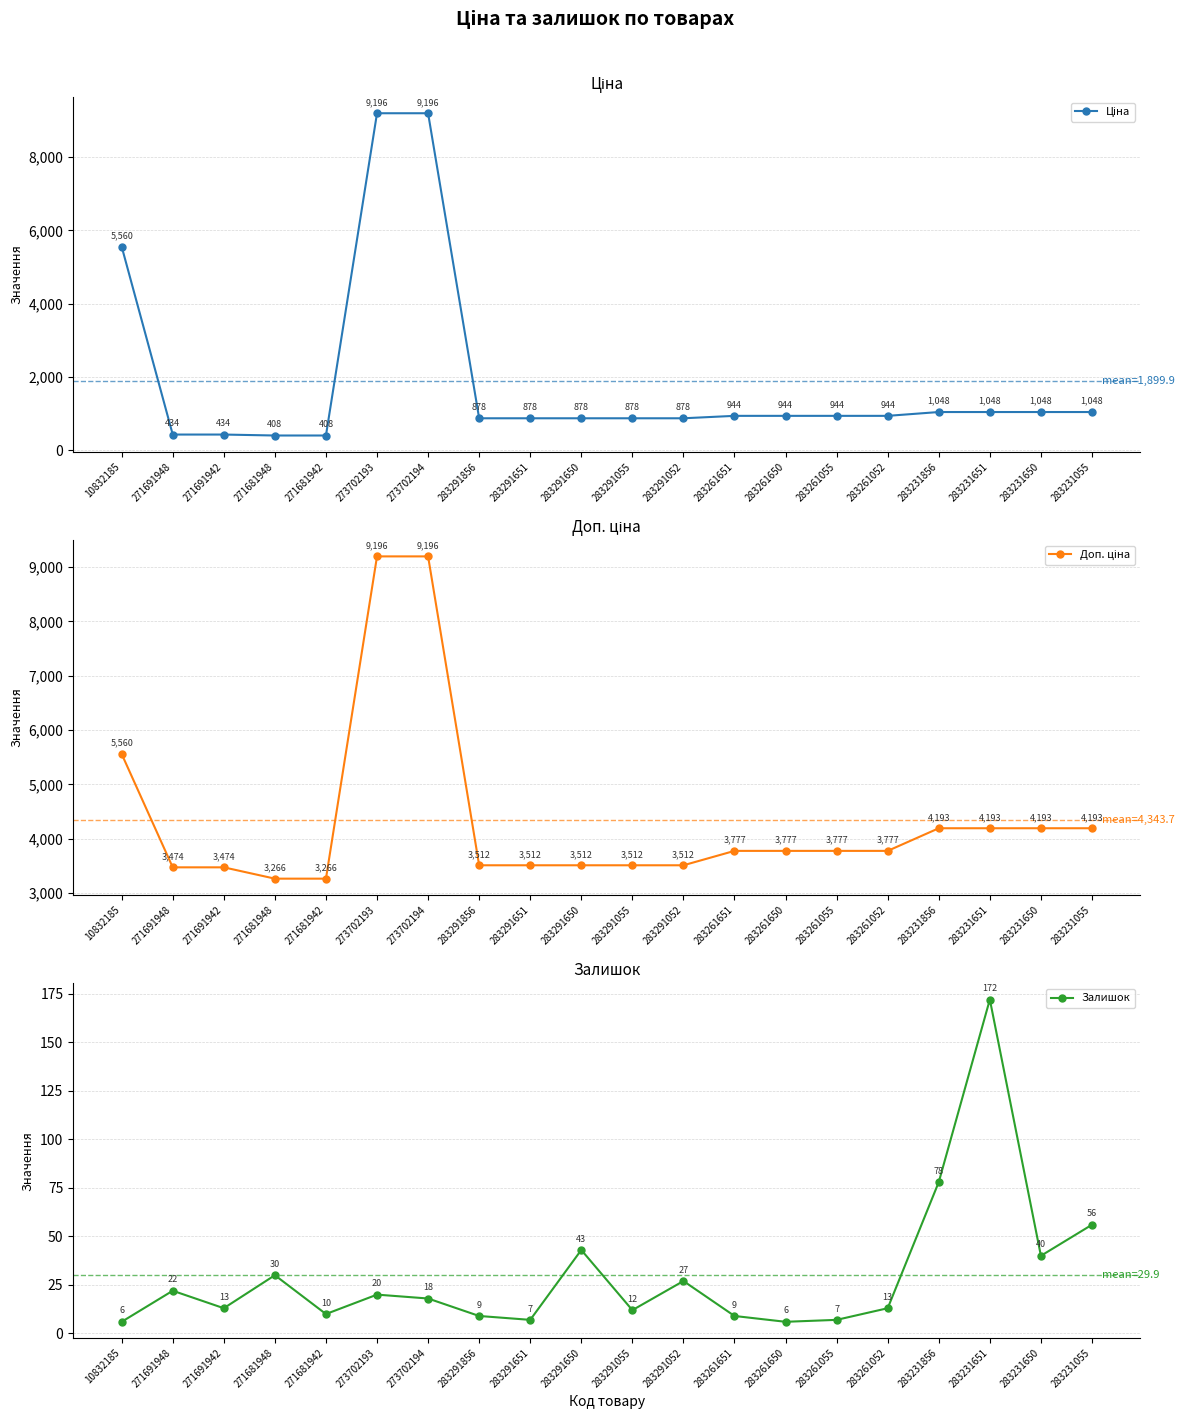

List the series in order of their overall mean, highest first.

Доп. ціна, Ціна, Залишок